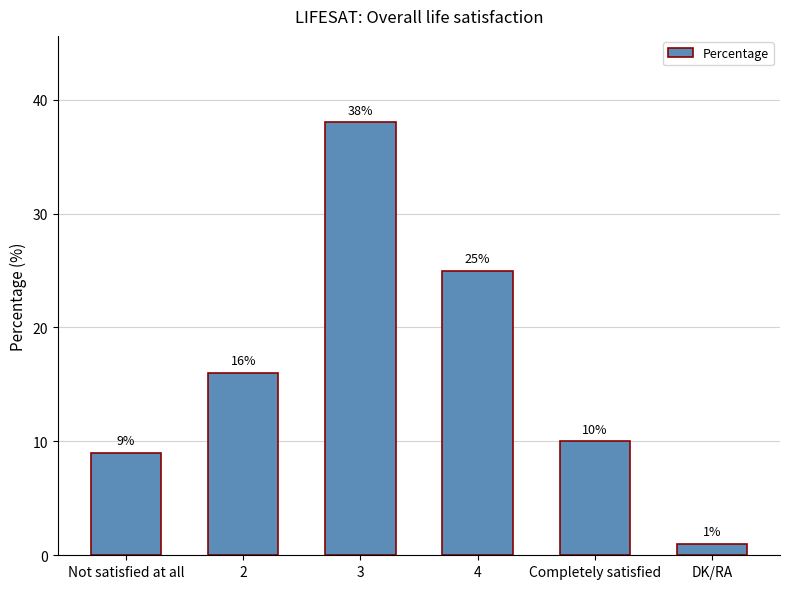

Does the chart contain stacked bars?

No